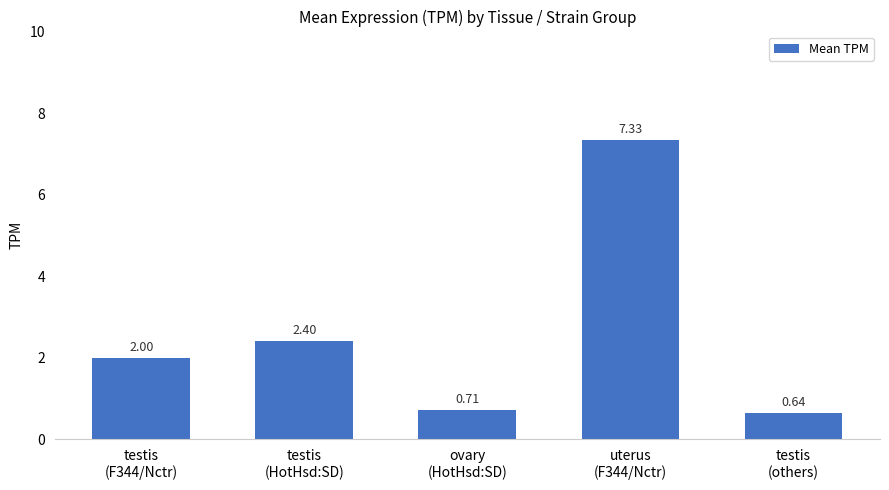

List the labels in order of value, largest first.

uterus
(F344/Nctr), testis
(HotHsd:SD), testis
(F344/Nctr), ovary
(HotHsd:SD), testis
(others)